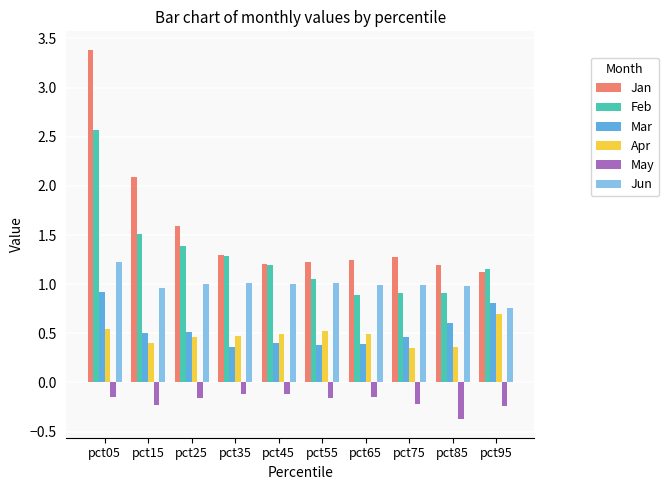

The Feb series shows 1.5 at pct15. True or false?

True